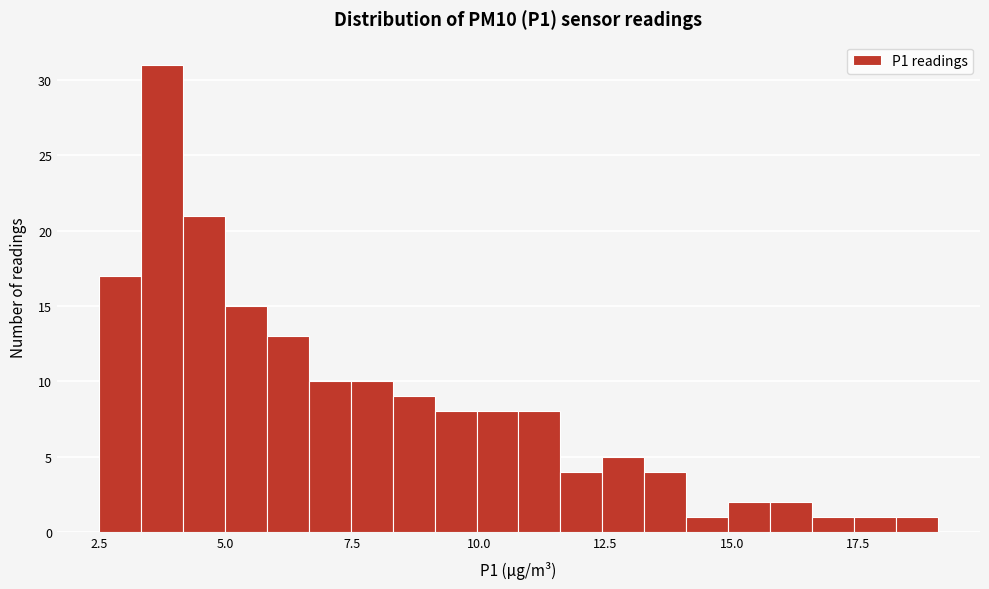

Around what value on the x-axis is the tallest bar? Give the approximate position of its centre, as read against the axis.

3.5